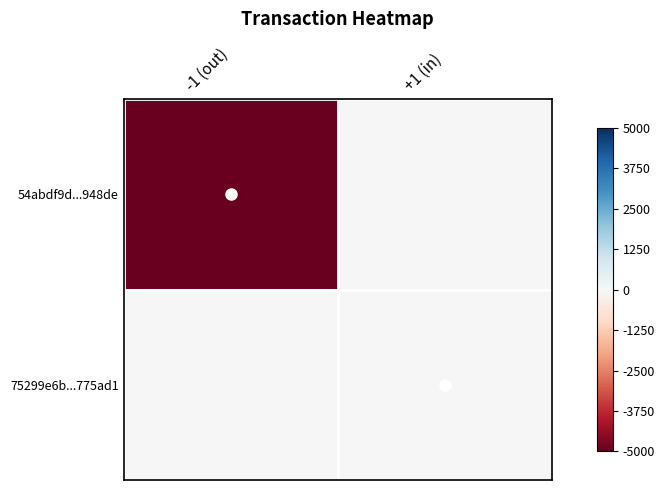

Reading left to right, list all the values displayed in this chart.

54abdf9d...948de: -1 (out)=-4936	+1 (in)=0
75299e6b...775ad1: -1 (out)=0	+1 (in)=1